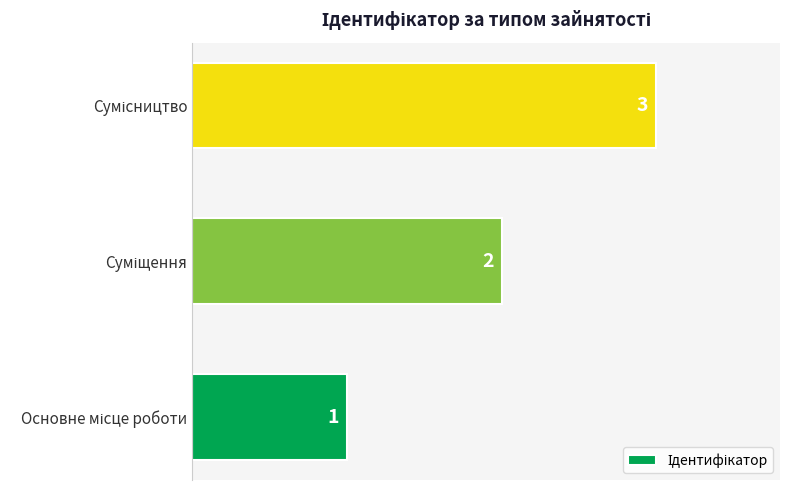

What is the sum of all values?

6